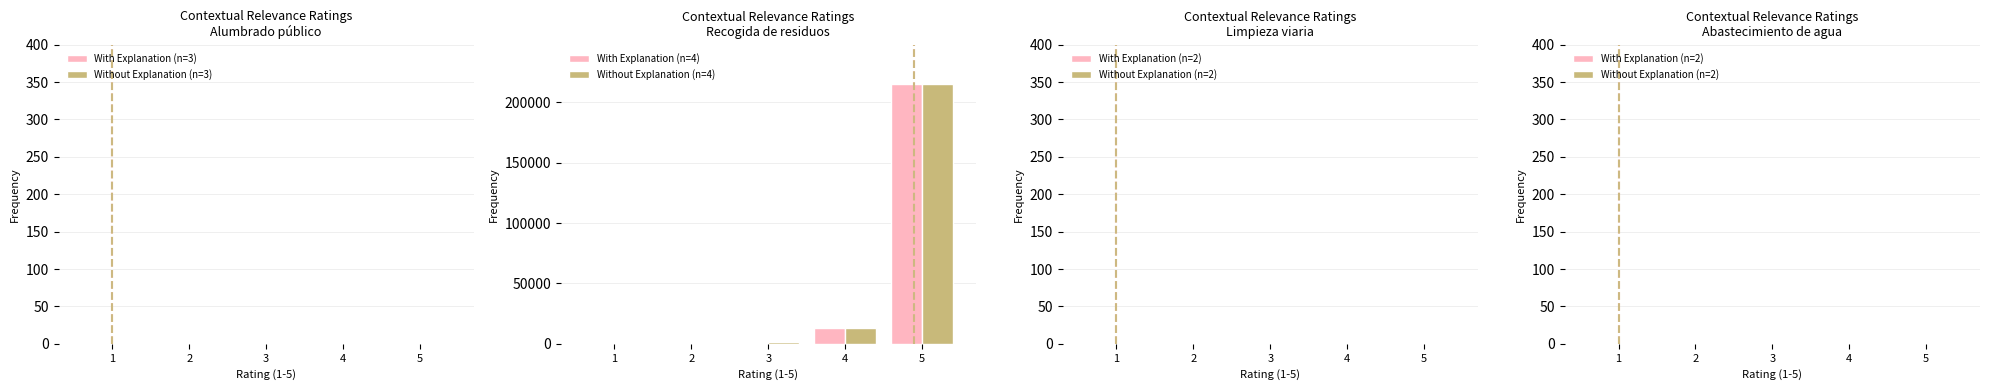

At which category is the sum across all series the highest?

5